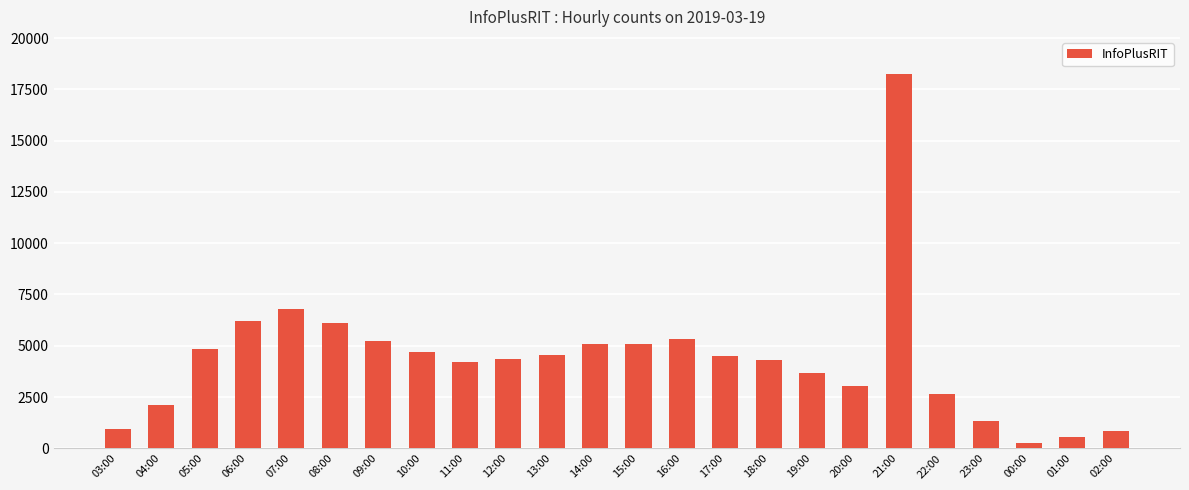

What is the difference between the values at 06:00 and 16:00?

881